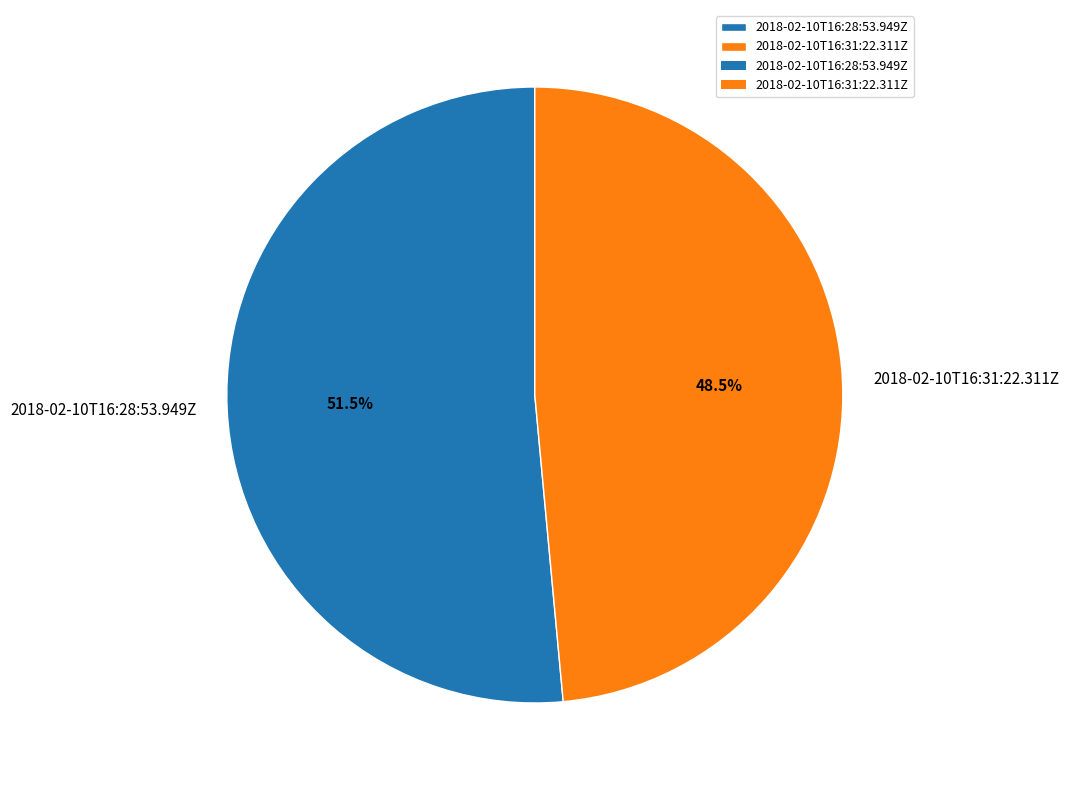

Do 2018-02-10T16:28:53.949Z and 2018-02-10T16:31:22.311Z together represent more than half of the pie?

Yes